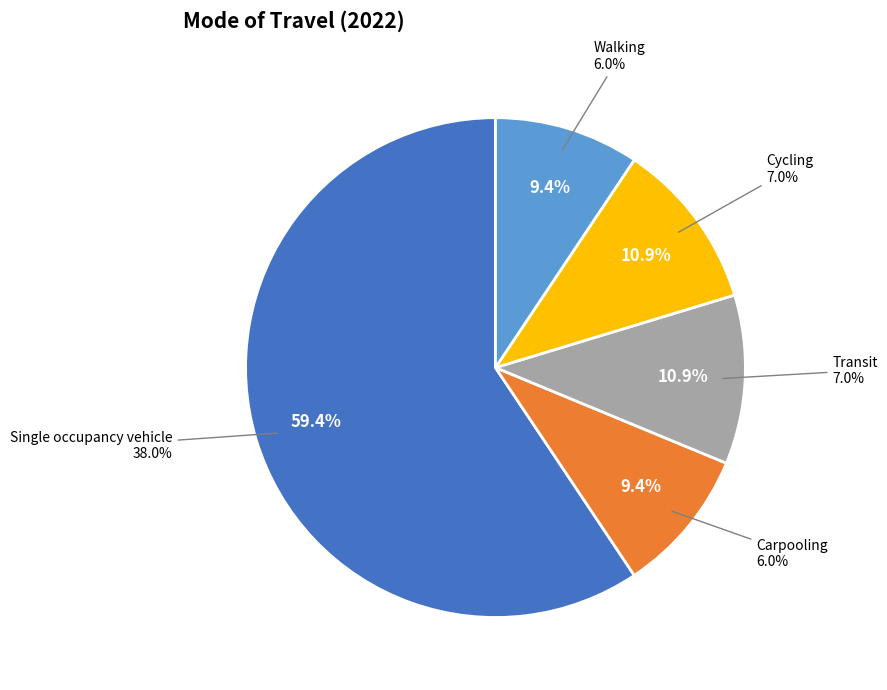

To the nearest percent, what portion does Other represent?

36%